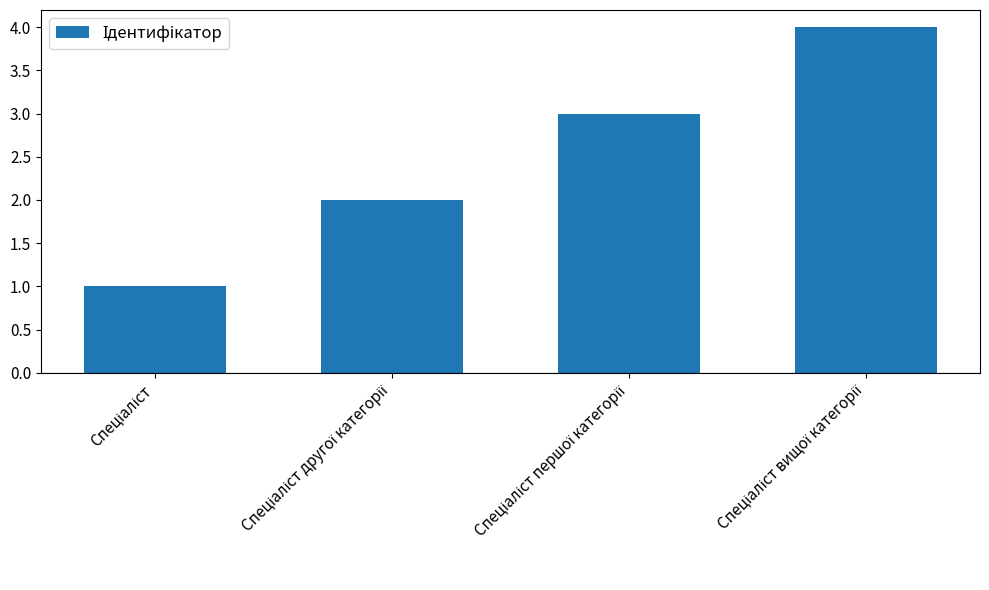

Are the bars grouped side by side (vs. stacked)?

No